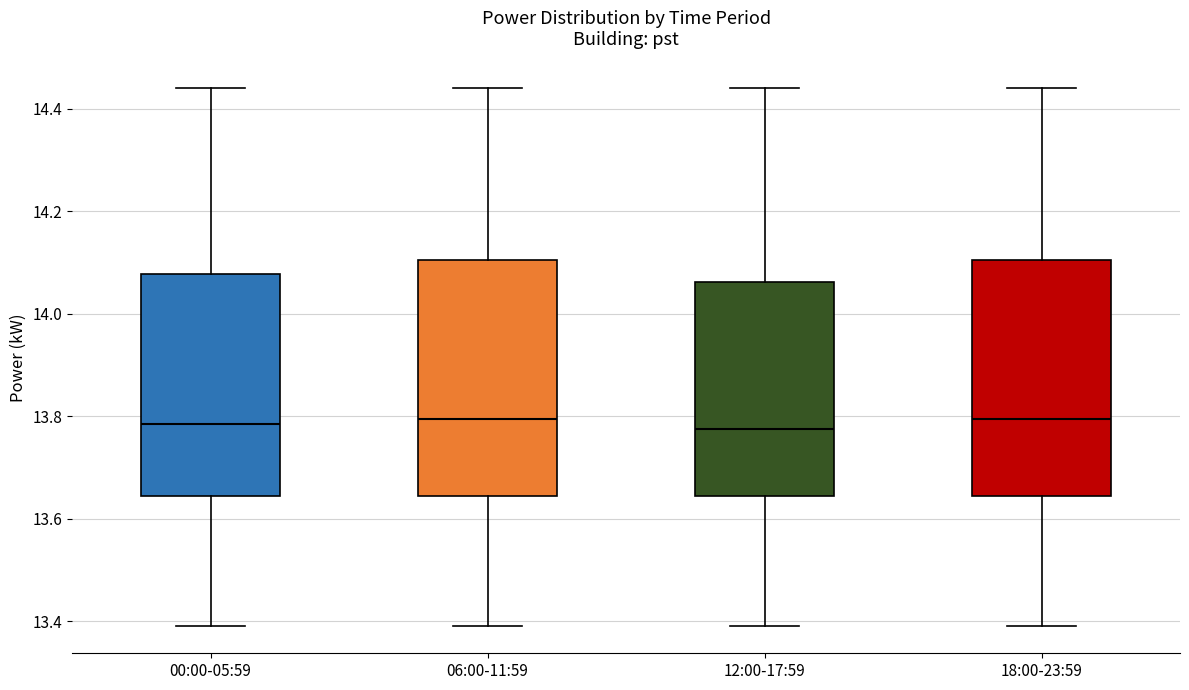

Where does the lower whisker of the box for 12:00-17:59 end on the y-axis? The values are not printed on the chart, so give them approximately, as read against the axis.

13.40